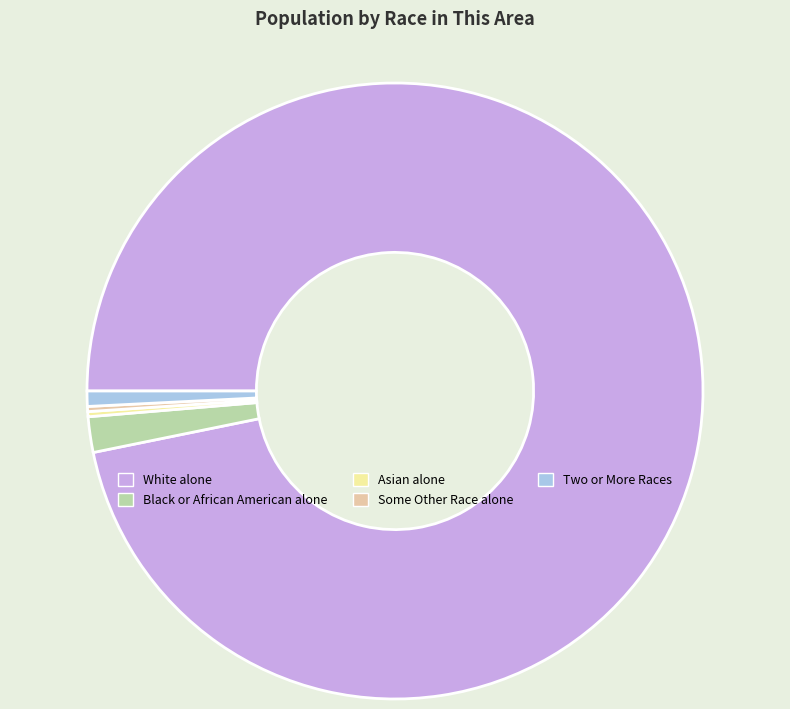

Combined, do Two or More Races and Black or African American alone account for over 50%?

No